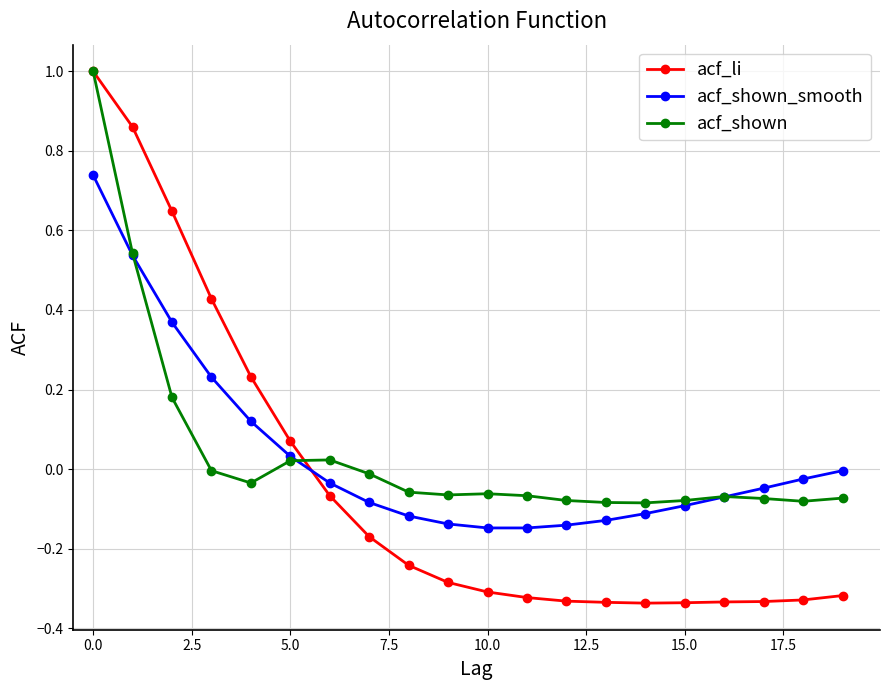

How many times do acf_shown_smooth and acf_li cross each other?

1